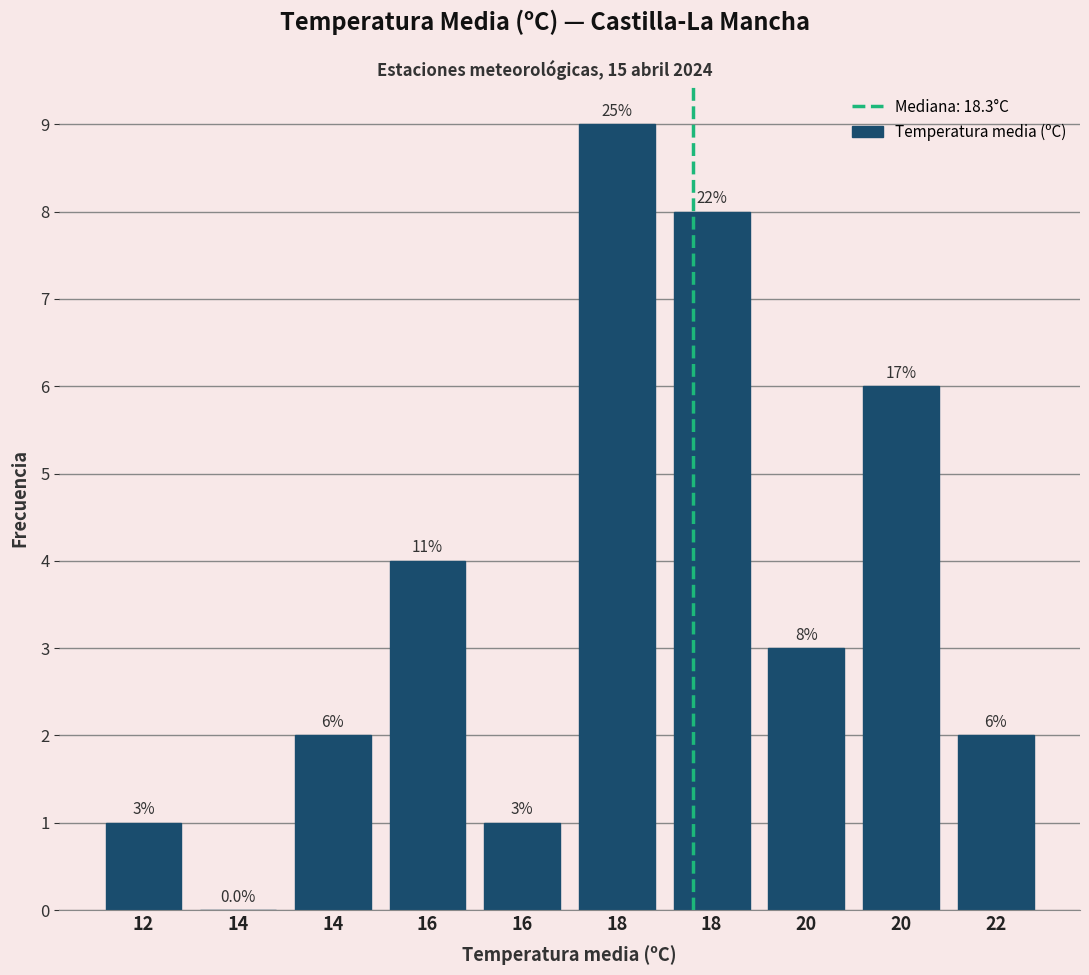

How many values are above zero?

9